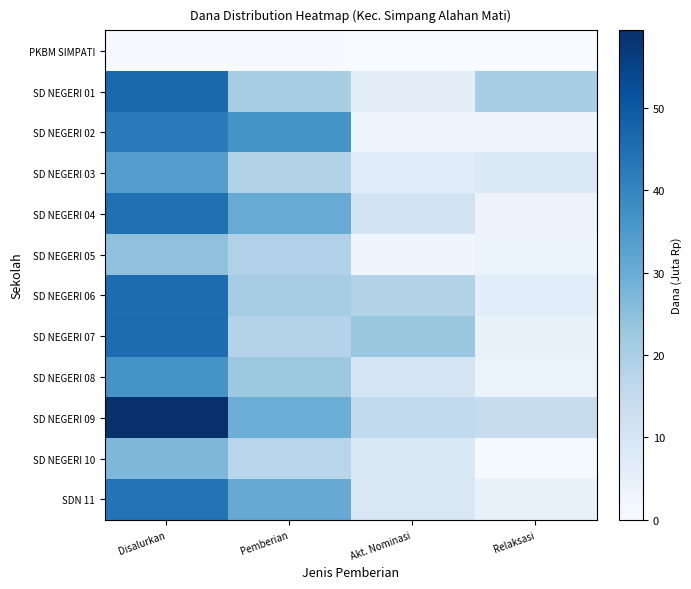

Is it true that SD NEGERI 06 equals 6.0 at Relaksasi?

True